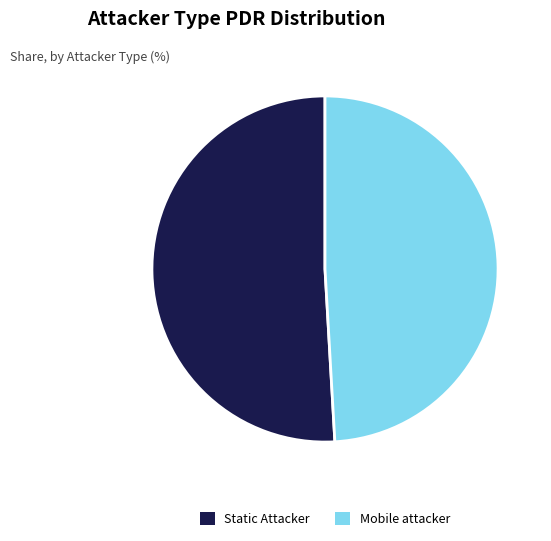

Between Mobile attacker and Static Attacker, which is larger?

Static Attacker